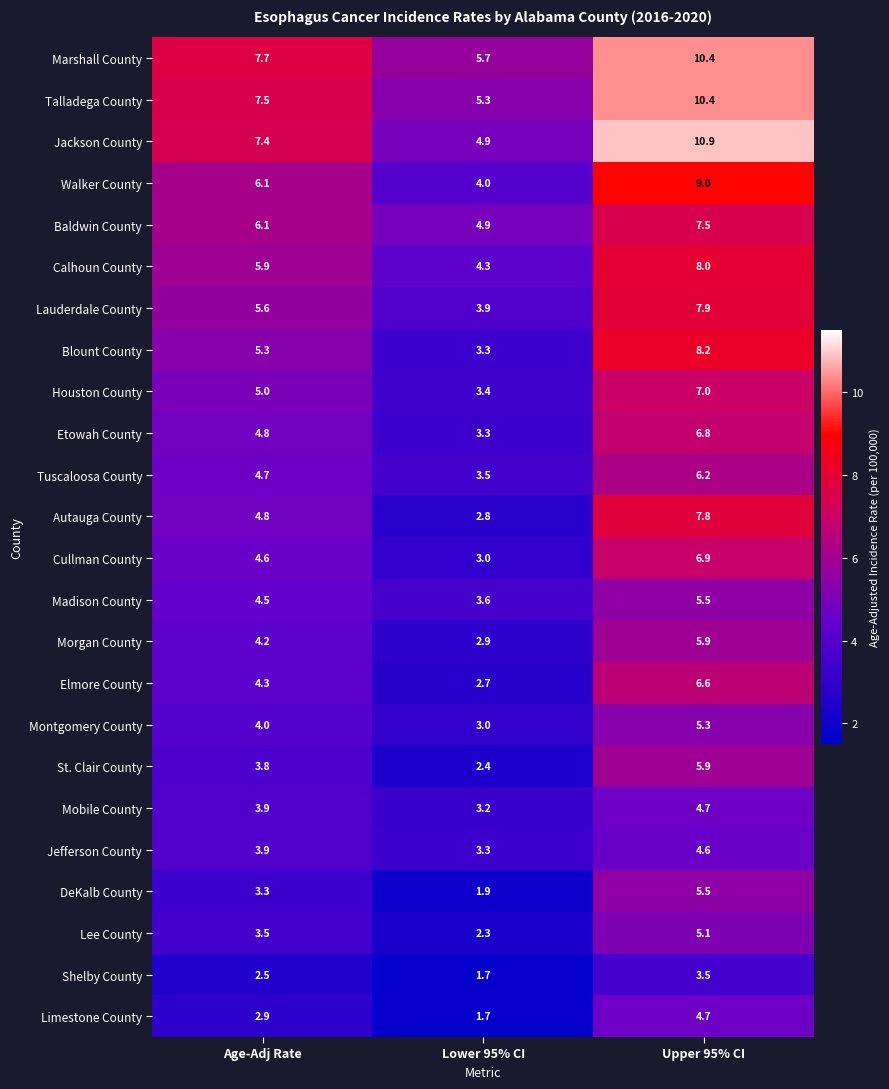

What is the difference between the highest and lowest values at Lower 95% CI?

4.0